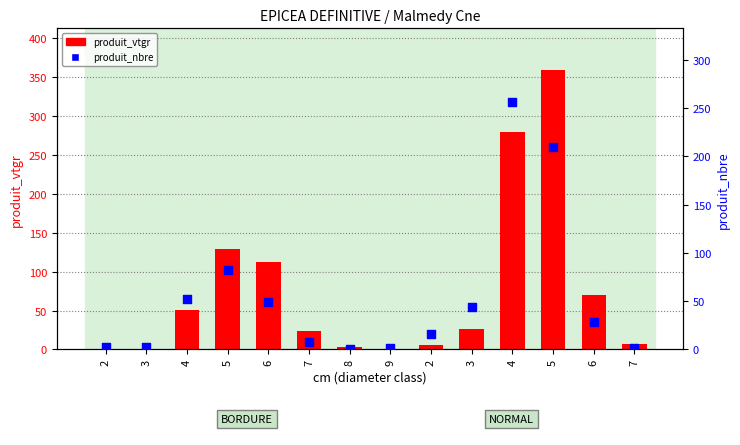

At how many categories does at least one series exceed 188?

2